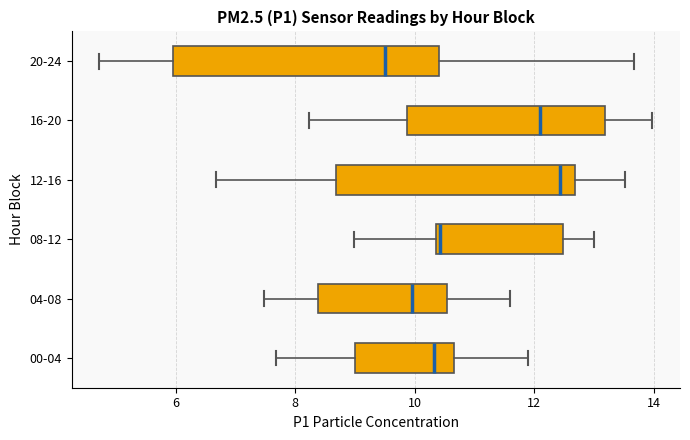

Which box's median line is the furthest to the left?

20-24